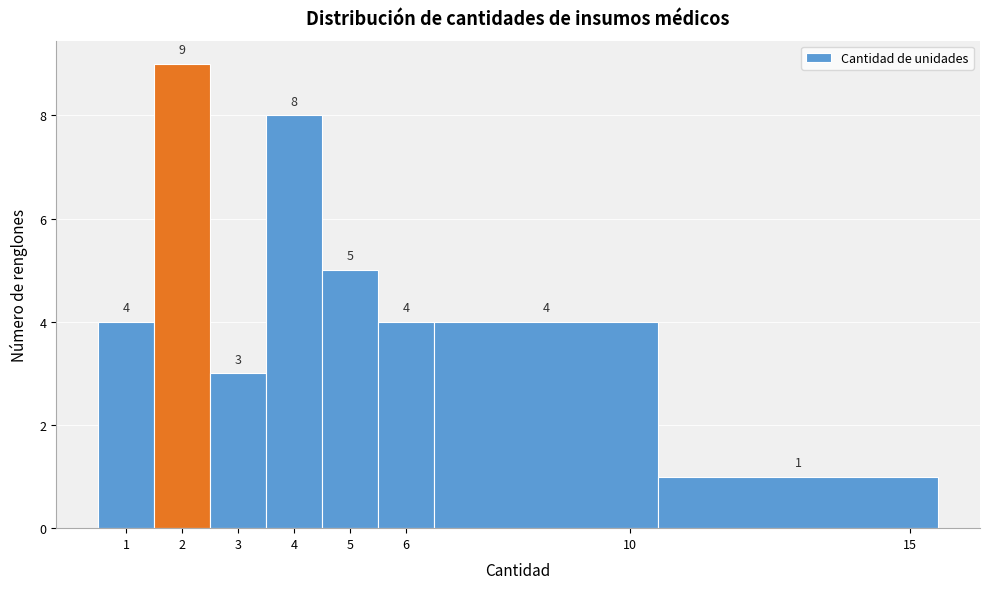

Which range on the x-axis has the tallest bar?

1.5 to 2.5